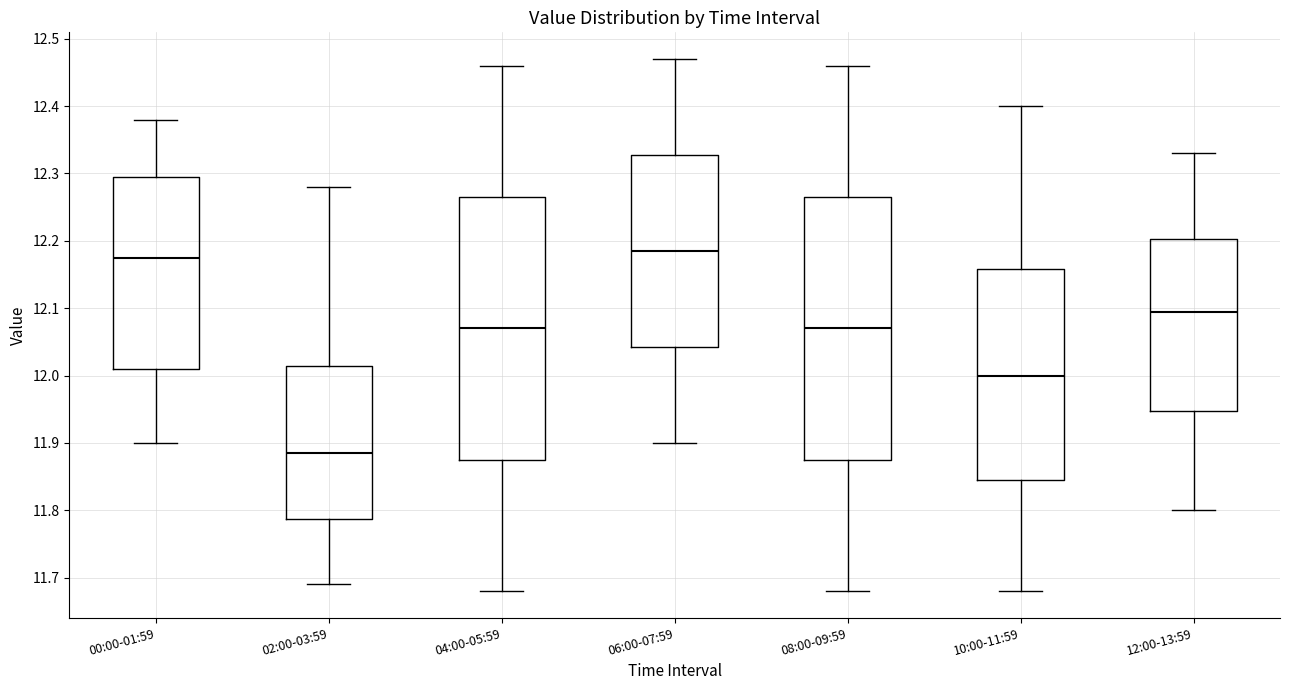

Where does the median line of the box for 00:00-01:59 sit on the y-axis? The values are not printed on the chart, so give them approximately, as read against the axis.

12.18